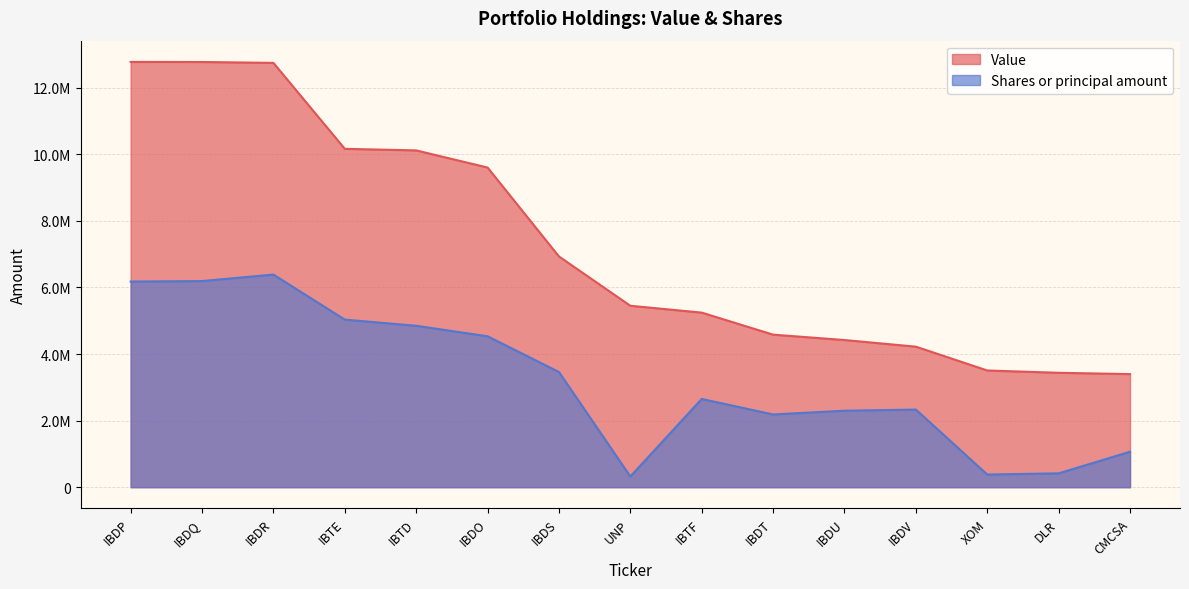

Which series has the largest total across all categories?

Value